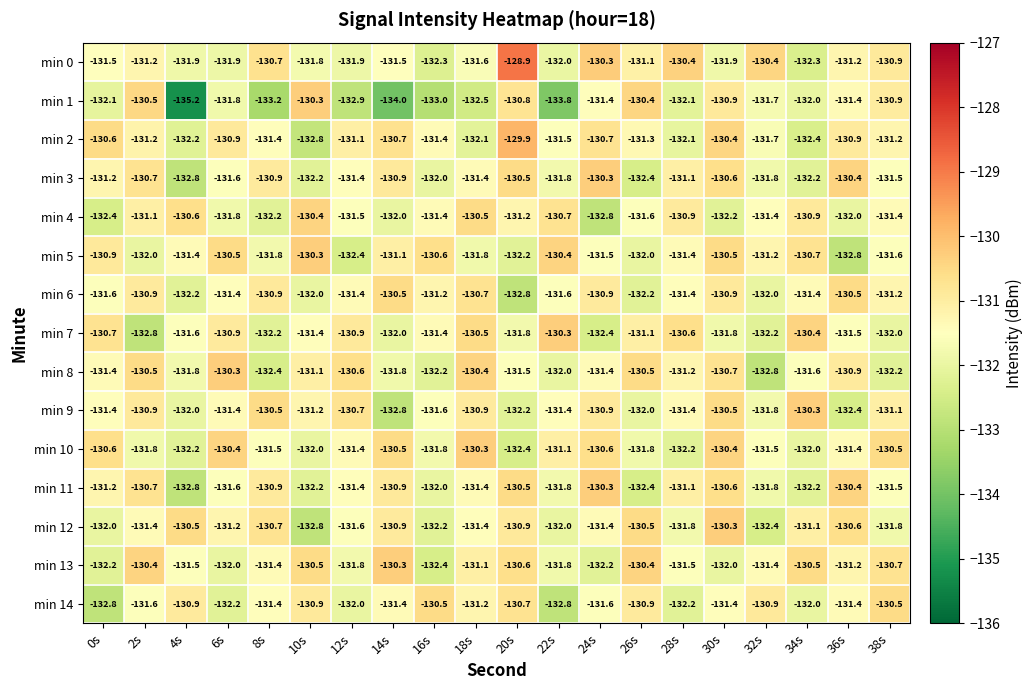

What is the total value across all series at 22s?

-1975.0